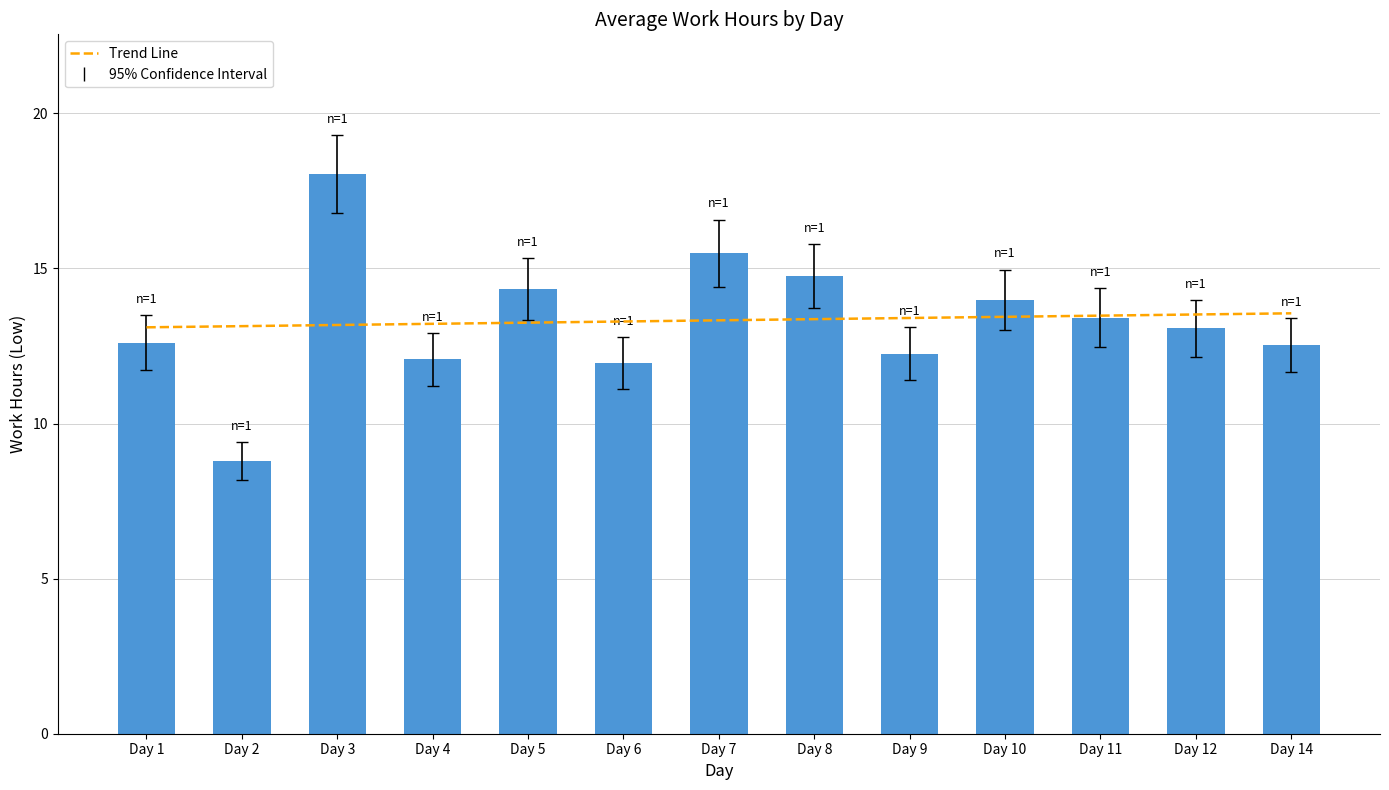

What is the difference between the maximum and second lowest values in the Low (hours) series?

6.1